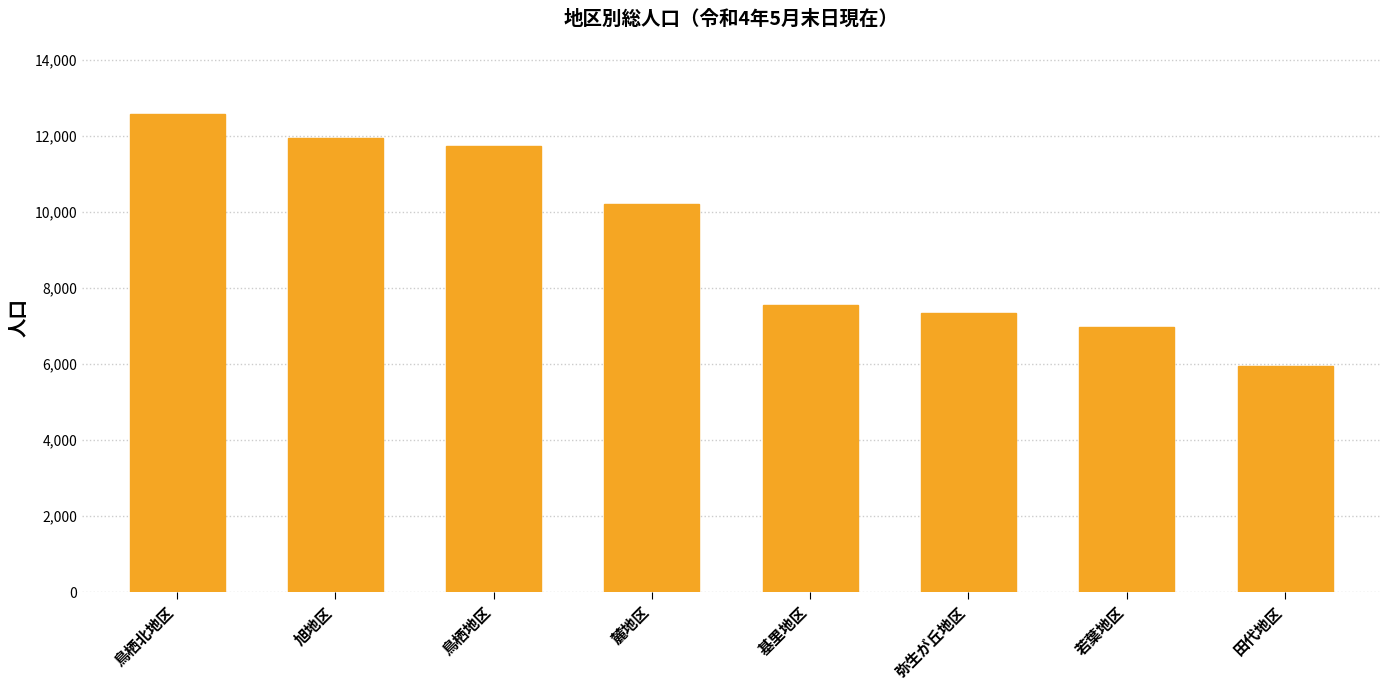

Rank the categories by value from lowest to highest.

田代地区, 若葉地区, 弥生が丘地区, 基里地区, 麓地区, 鳥栖地区, 旭地区, 鳥栖北地区